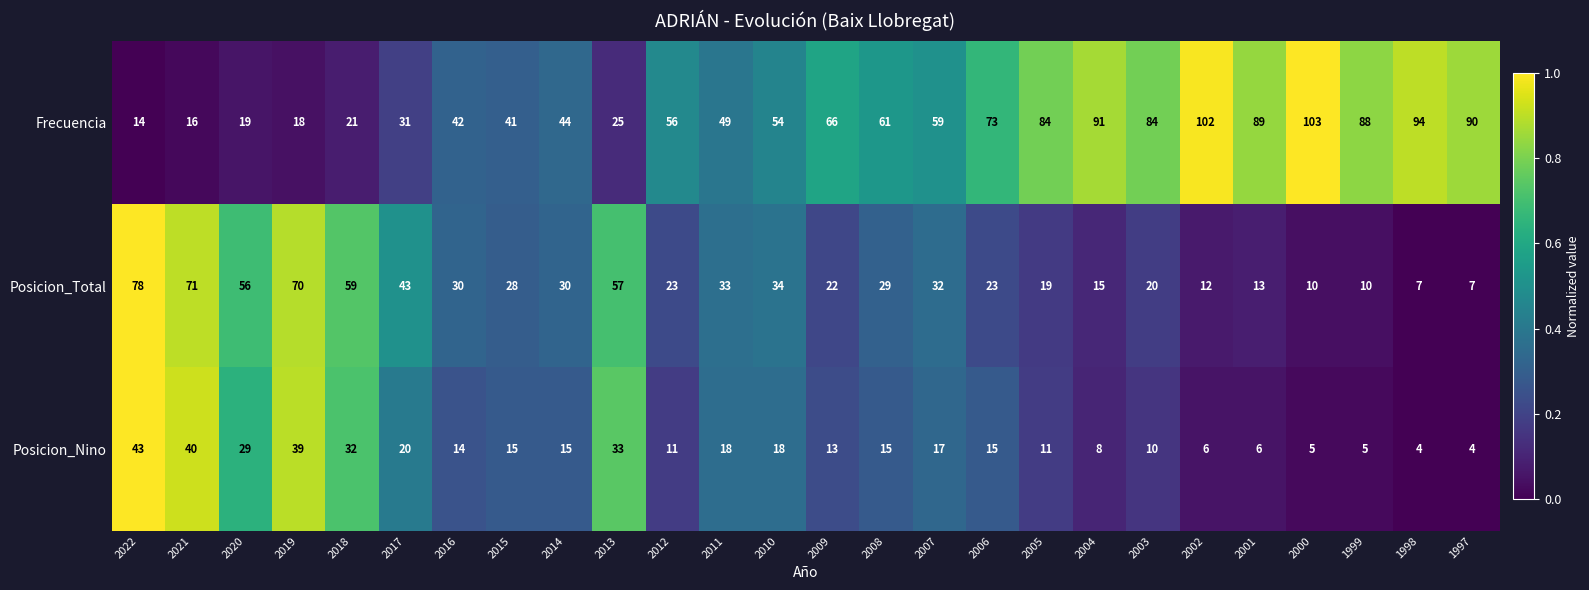

At which category is the sum across all series the highest?

2022